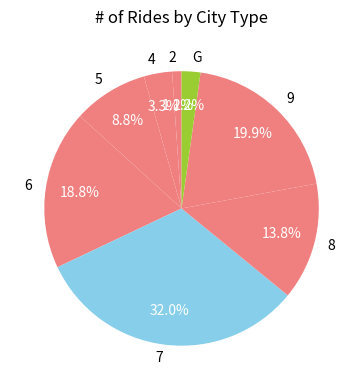

Is 7 the majority of the pie?

No